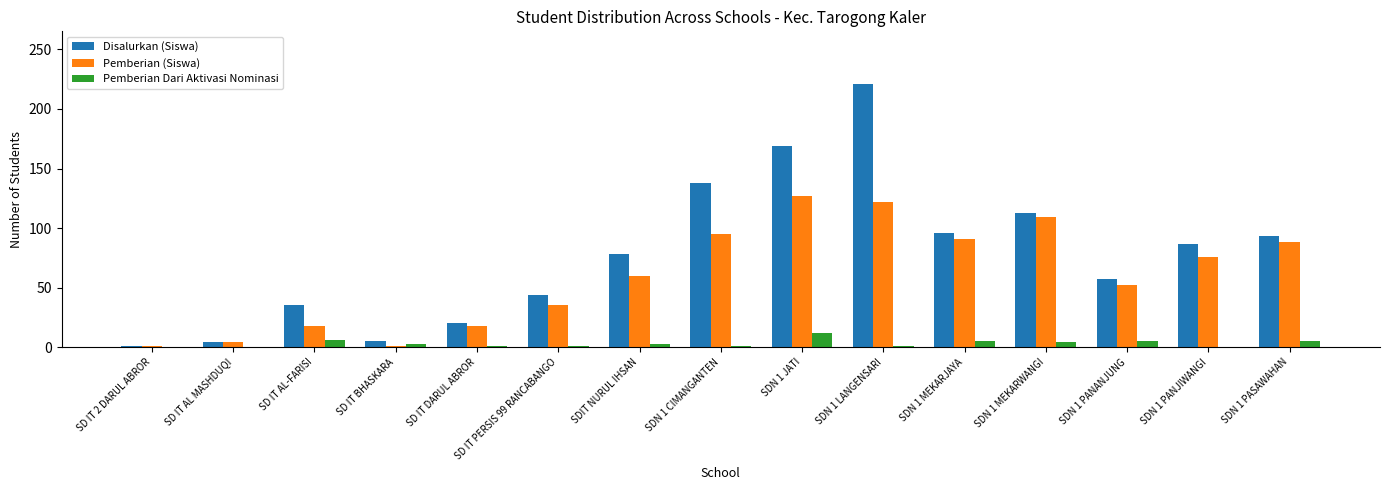

Between SDN 1 CIMANGANTEN and SDN 1 PANJIWANGI, which series saw the biggest shift?

Disalurkan (Siswa)